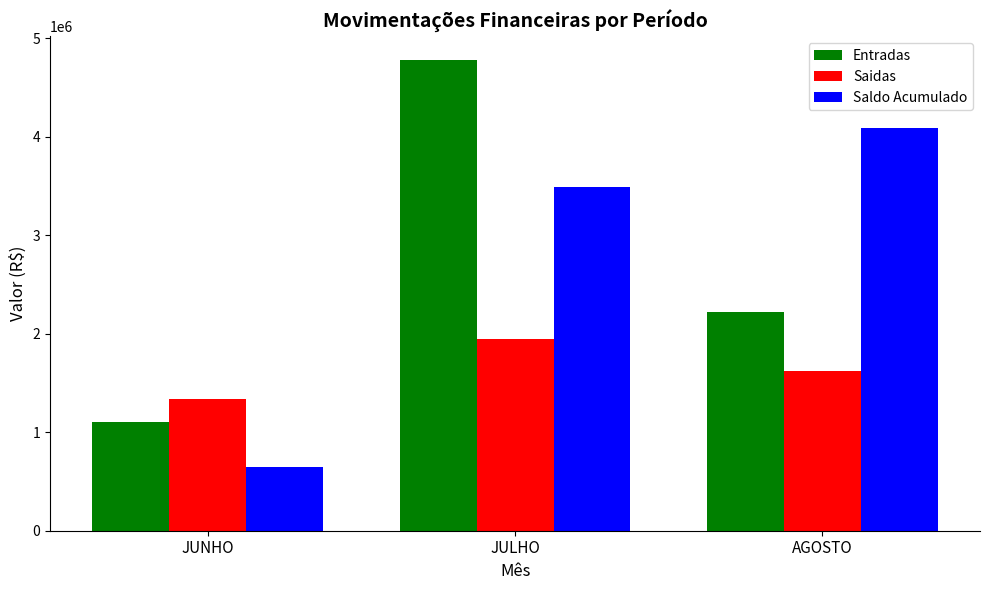

List the series in order of their peak value, highest first.

Entradas, Saldo Acumulado, Saidas